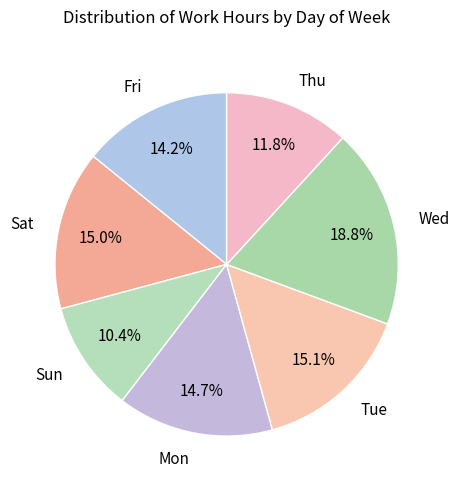

Does any single category account for the majority?

No